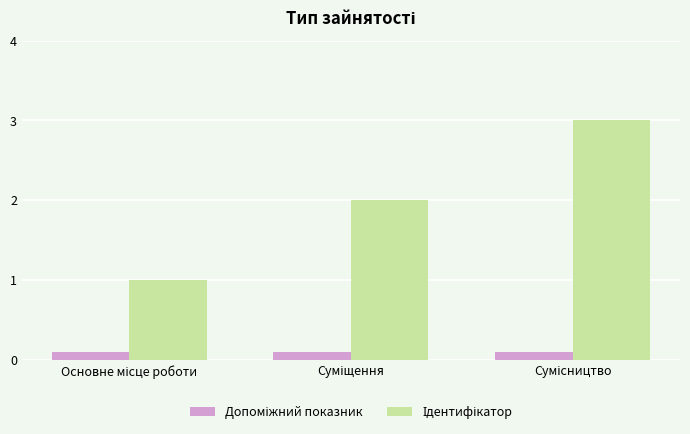

What is the greatest value displayed?

3.0